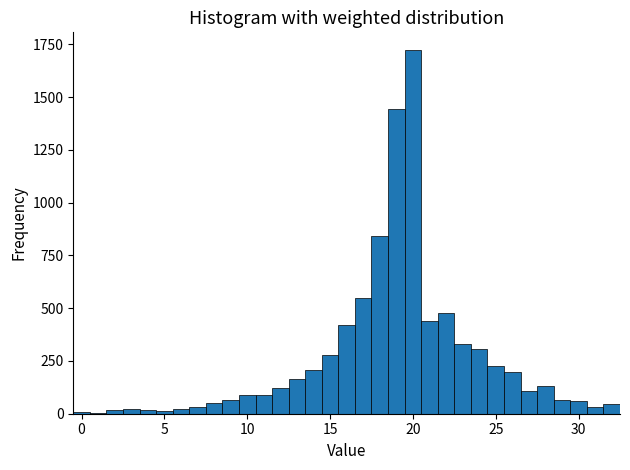

Read against the x-axis, roughly where is the centre of the tallest bar?

20.0